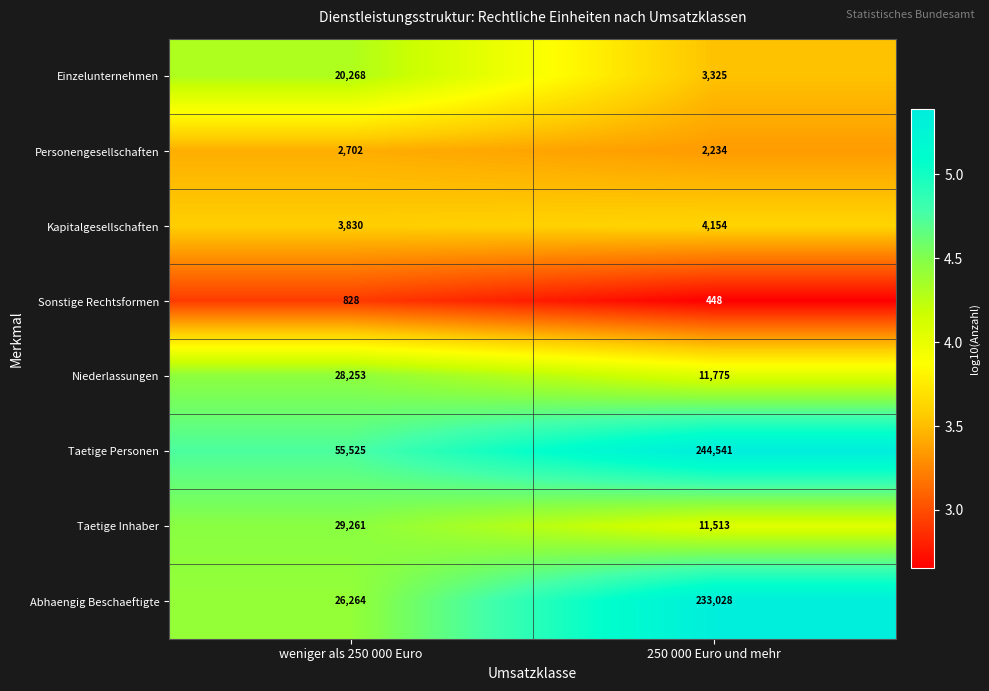

Is it true that Taetige Inhaber equals 5737 at 250 000 Euro und mehr?

False